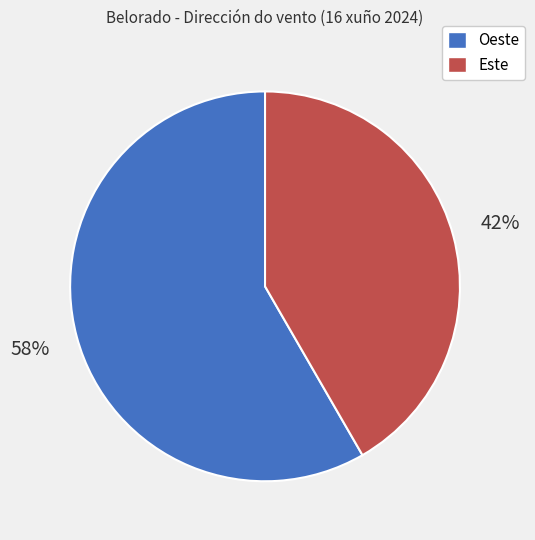

Rank the categories by value from lowest to highest.

Este, Oeste